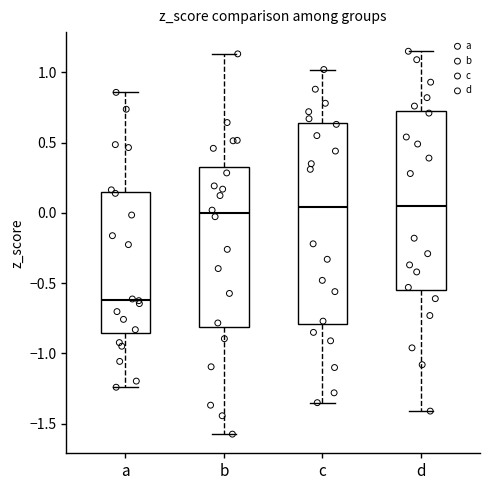

Reading left to right, read every box against the y-axis: the position of its median line, the range the box covers, and the ends of its whiskers. The values are not printed on the chart, so give them approximately, as read against the axis.

a: median -0.60, box -0.85 to 0.15, whiskers -1.25 to 0.85
b: median 0.00, box -0.80 to 0.35, whiskers -1.55 to 1.15
c: median 0.05, box -0.80 to 0.65, whiskers -1.35 to 1.00
d: median 0.05, box -0.55 to 0.70, whiskers -1.40 to 1.15